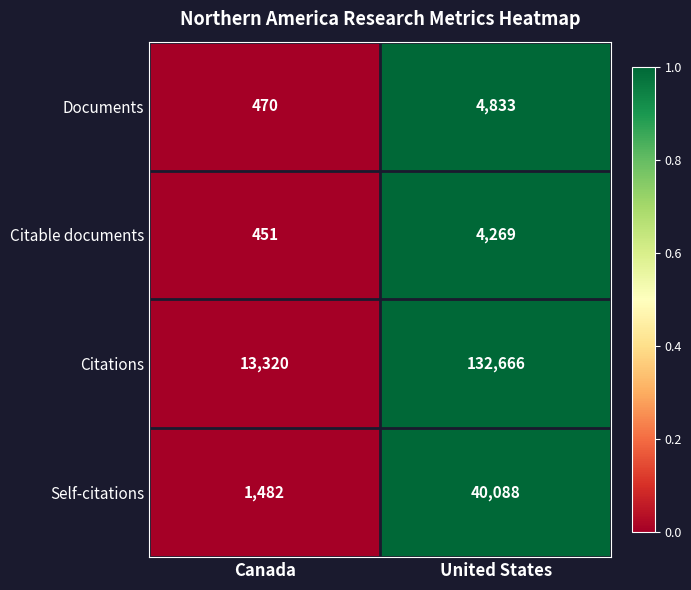

Reading left to right, transcribe all the data shown in this chart.

Documents: Canada=470	United States=4833
Citable documents: Canada=451	United States=4269
Citations: Canada=13320	United States=132666
Self-citations: Canada=1482	United States=40088